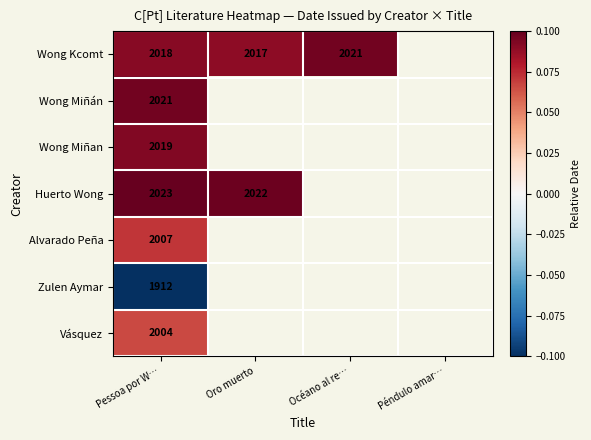

Which category has the lowest value in the Wong Kcomt series?

Oro muerto